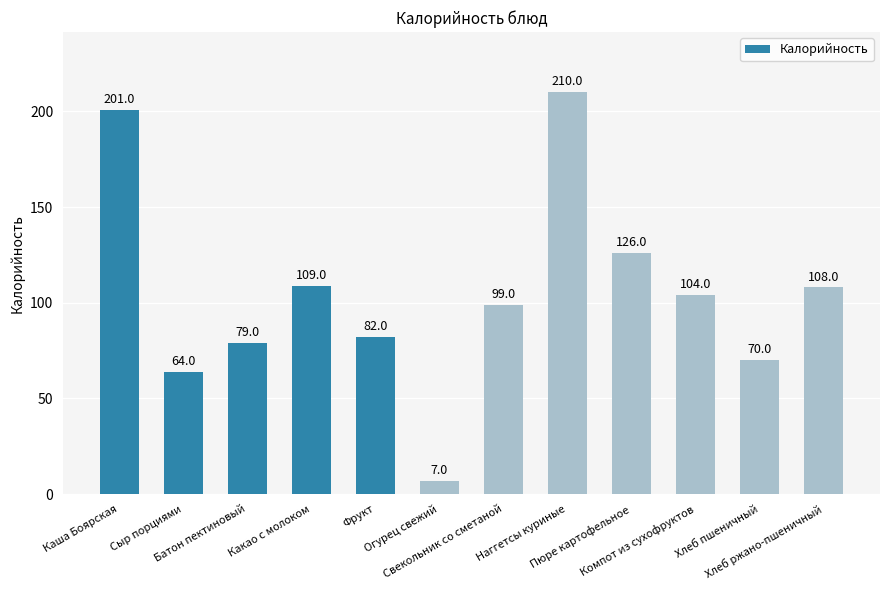

List the labels in order of value, smallest first.

Огурец свежий, Сыр порциями, Хлеб пшеничный, Батон пектиновый, Фрукт, Свекольник со сметаной, Компот из сухофруктов, Хлеб ржано-пшеничный, Какао с молоком, Пюре картофельное, Каша Боярская, Наггетсы куриные